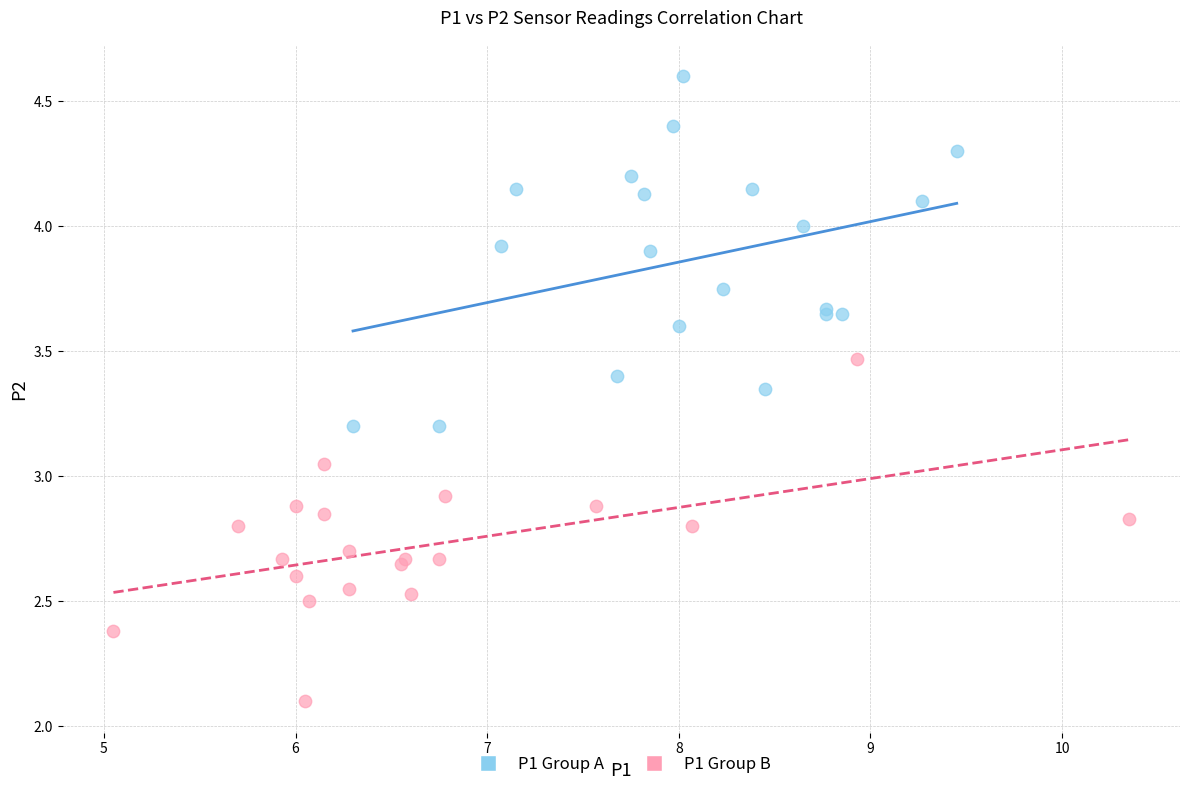

Which series reaches the maximum Y coordinate?

P1 Group A